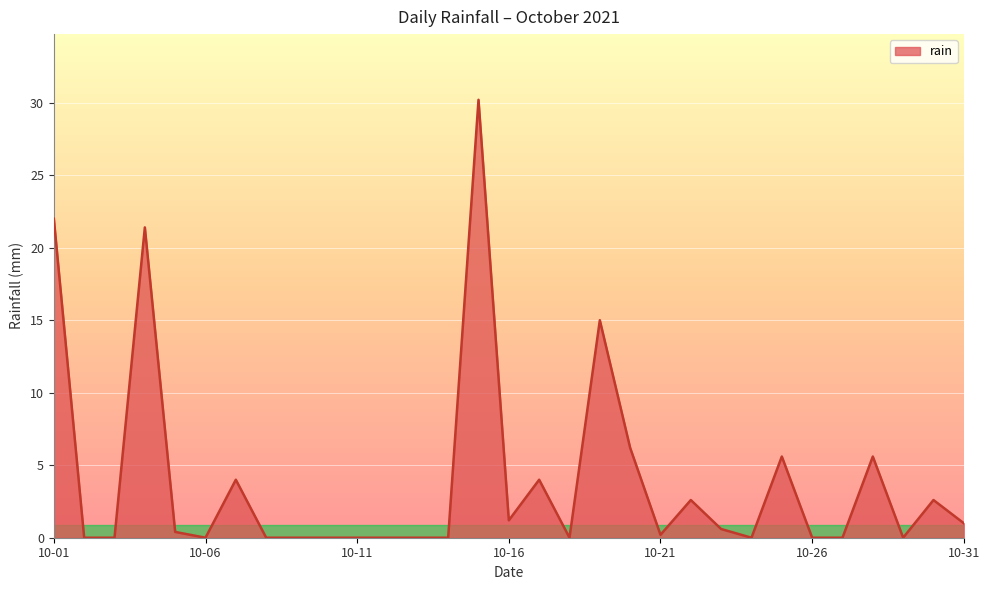

How many lines are shown in the chart?

1